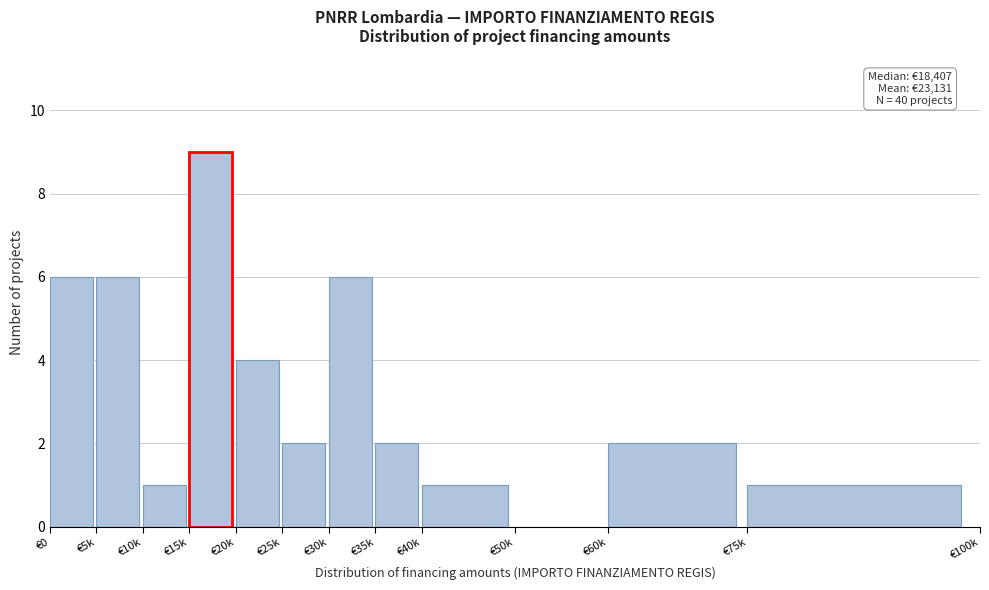

Reading left to right, list all the values displayed in this chart.

€0=6	€5k=6	€10k=1	€15k=9	€20k=4	€25k=2	€30k=6	€35k=2	€40k=1	€50k=0	€60k=2	€75k=1